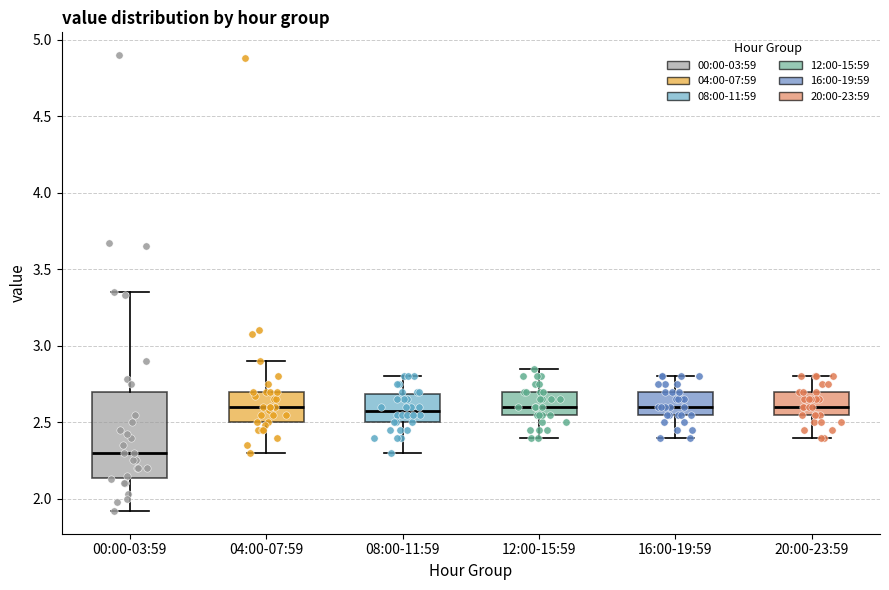

Which box is the tallest, from its lower edge to its upper edge?

00:00-03:59